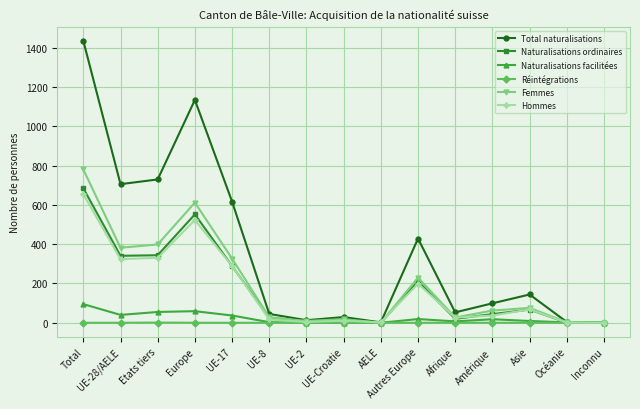

Which label corresponds to the largest value in the chart?

Total